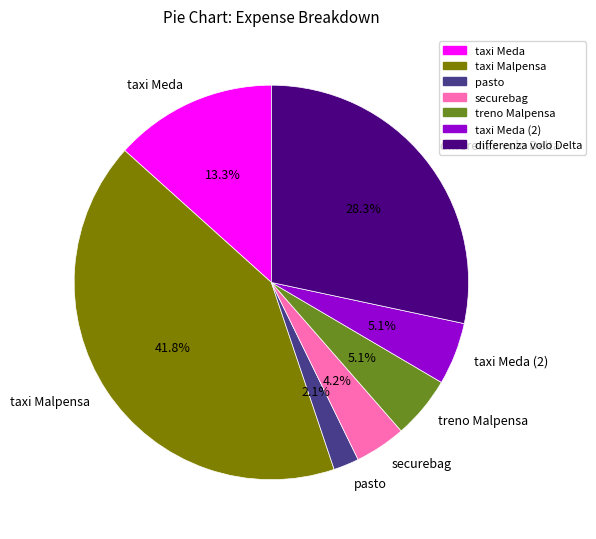

Is there a majority slice in this chart?

No